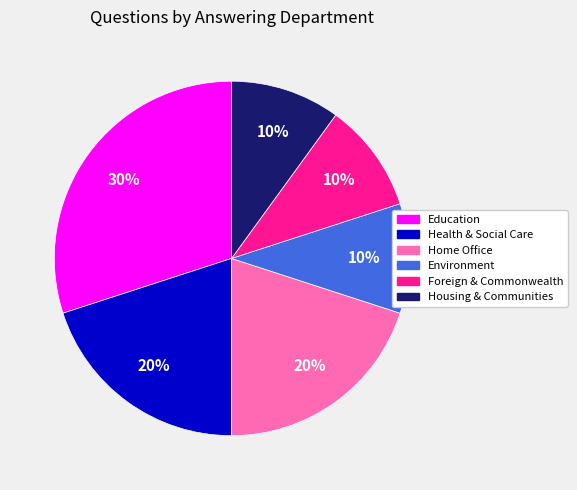

Do Environment and Home Office together represent more than half of the pie?

No